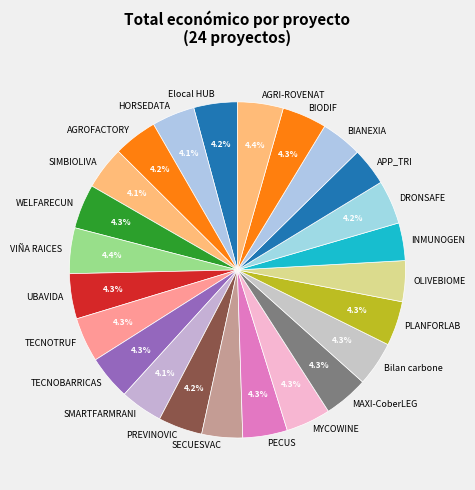

Do MYCOWINE and Elocal HUB together represent more than half of the pie?

No